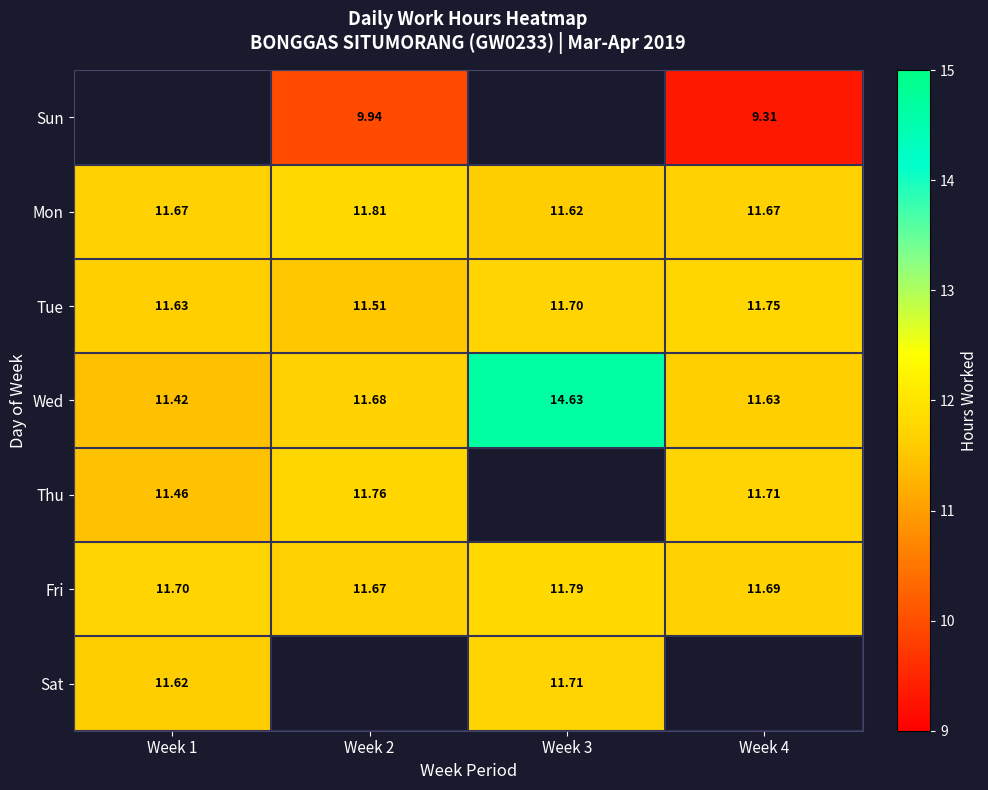

Is the value of Sun at Week 4 greater than the value of Fri at Week 2?

No